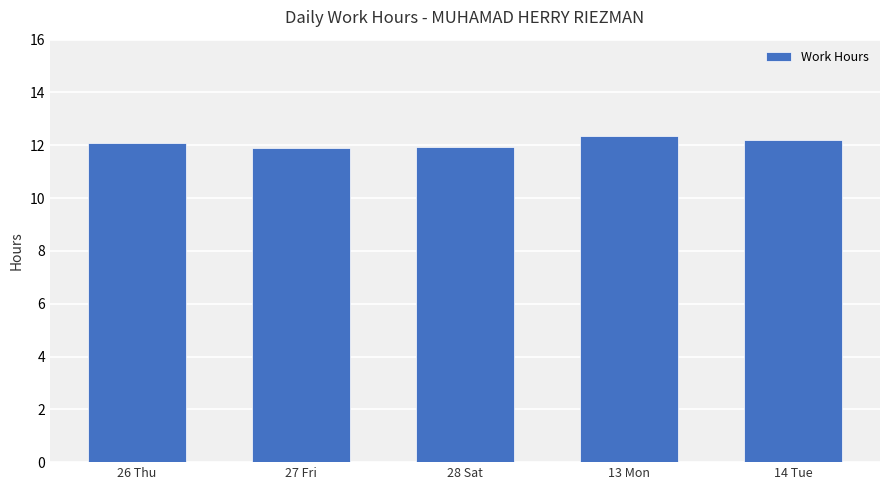

Is it true that the value at 27 Fri is 7.7?

False